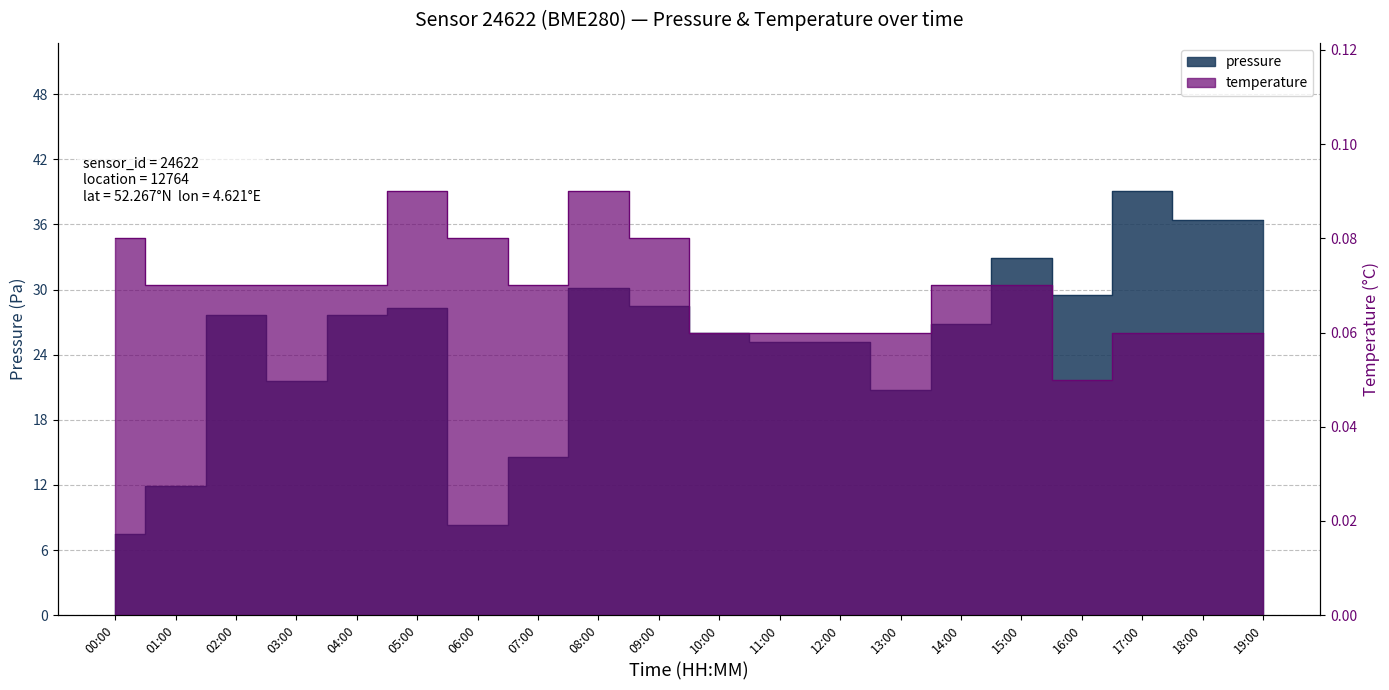

At how many categories does at least one series exceed 29?

6